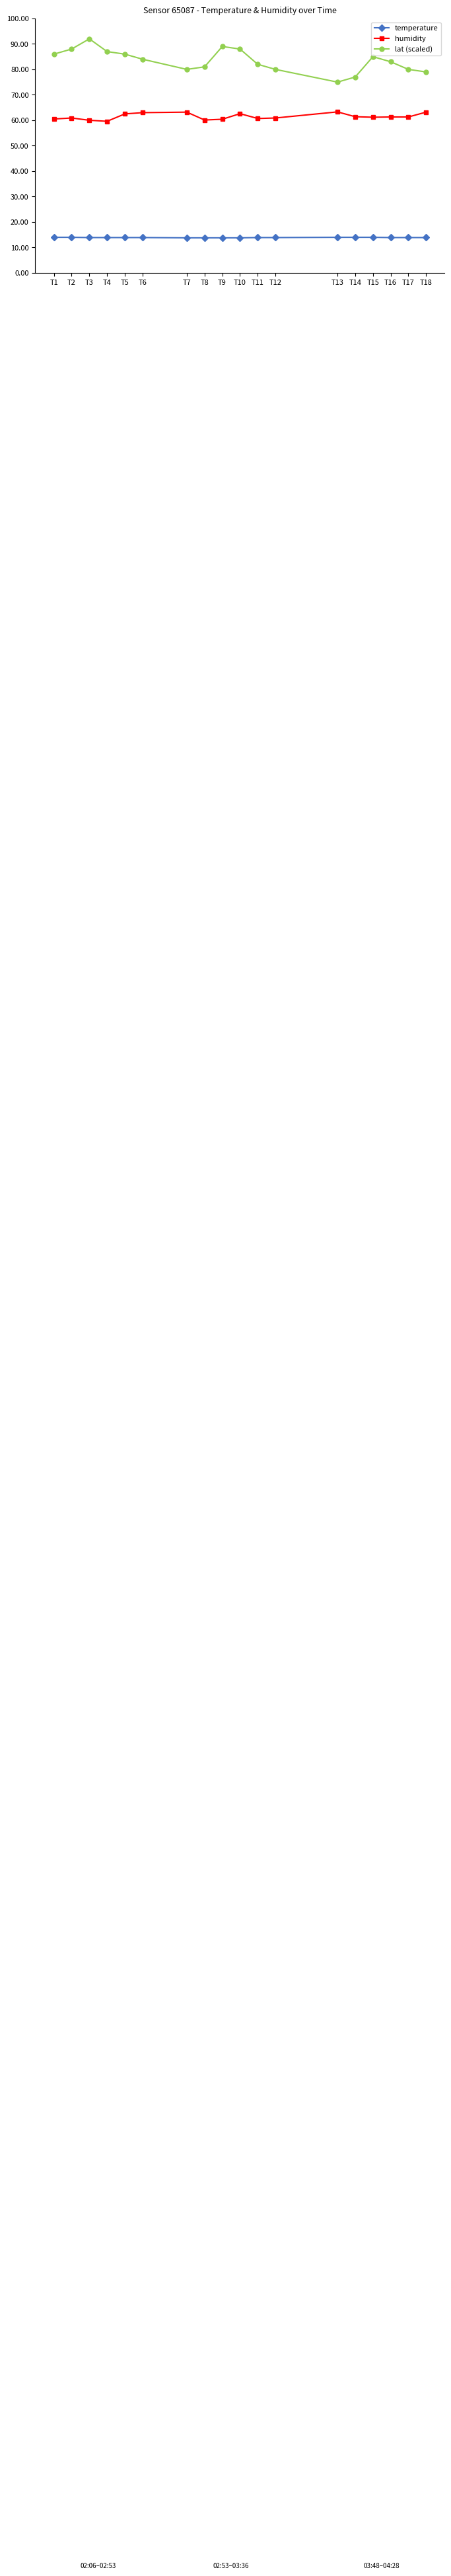

Is this an area chart (filled region under the line)?

No